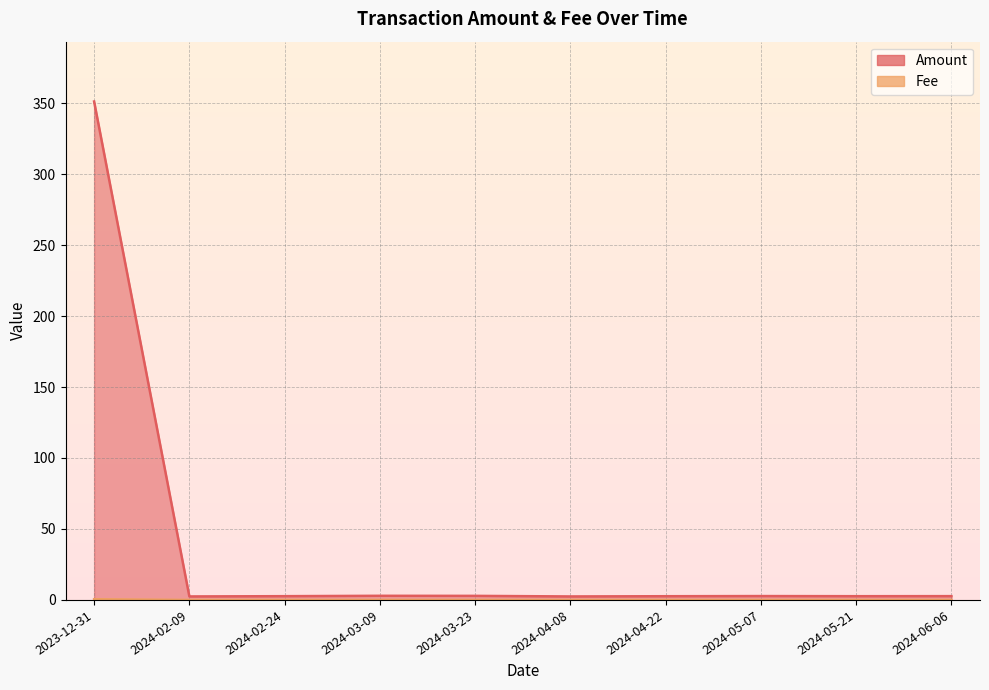

What is the difference between the highest and lowest values at 2023-12-31?

350.6